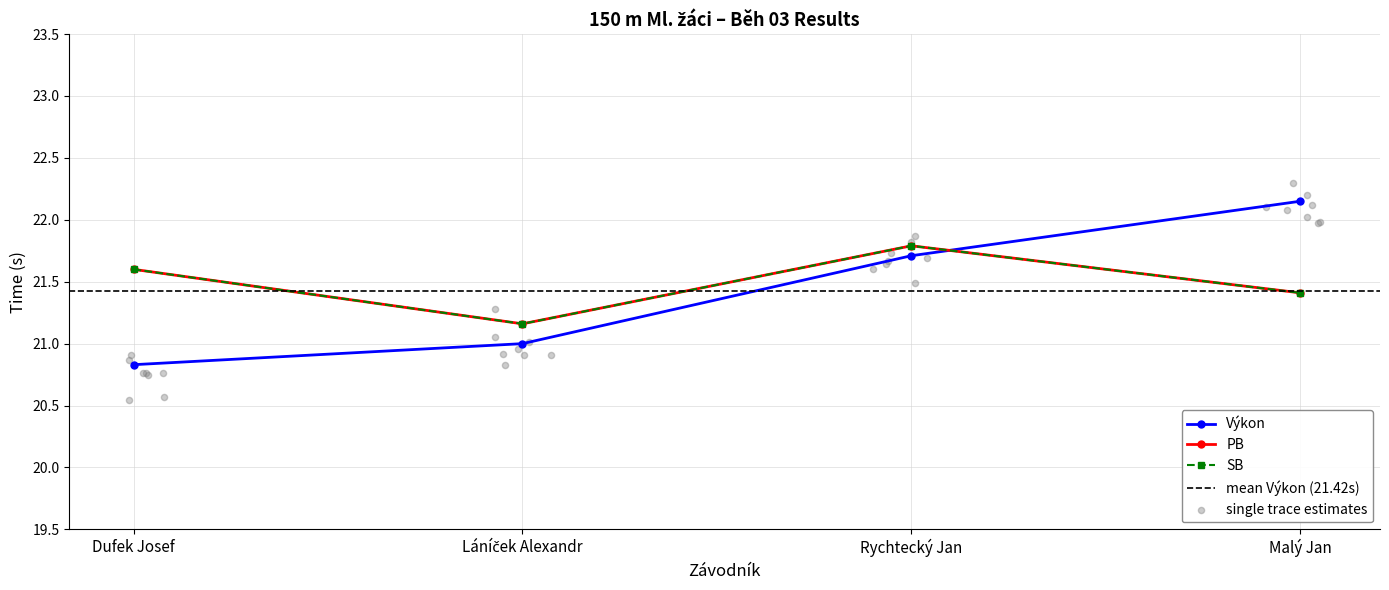

Which series contains the highest Y value?

Výkon